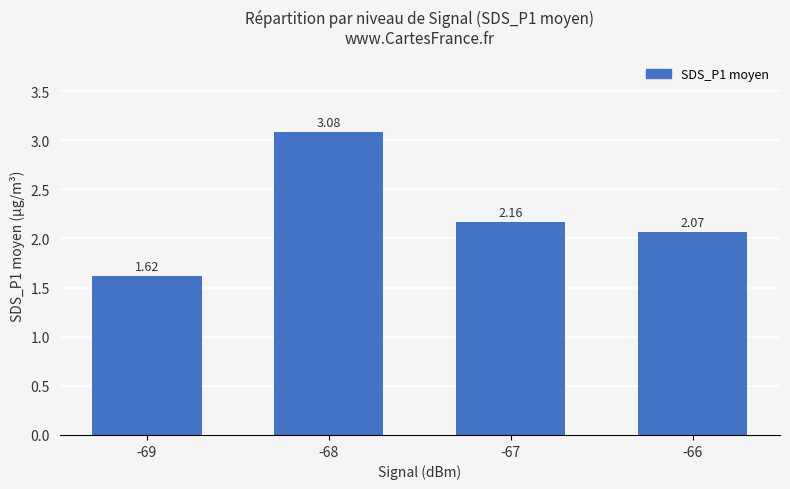

List the labels in order of value, smallest first.

-69, -66, -67, -68